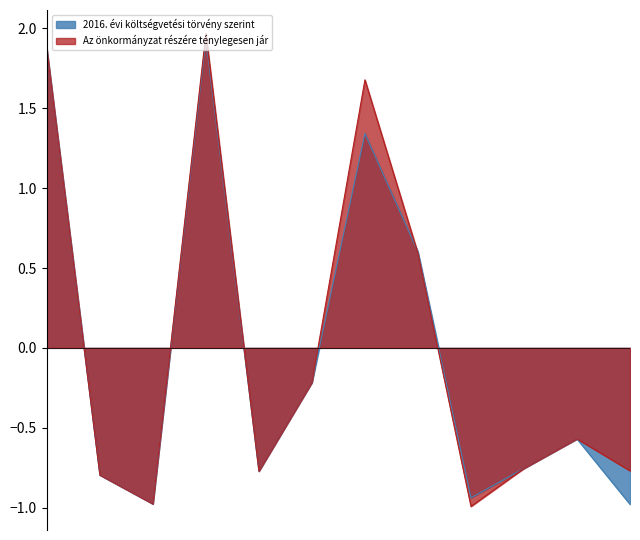

What is the minimum value for 2016. évi költségvetési törvény szerint?

-1.0